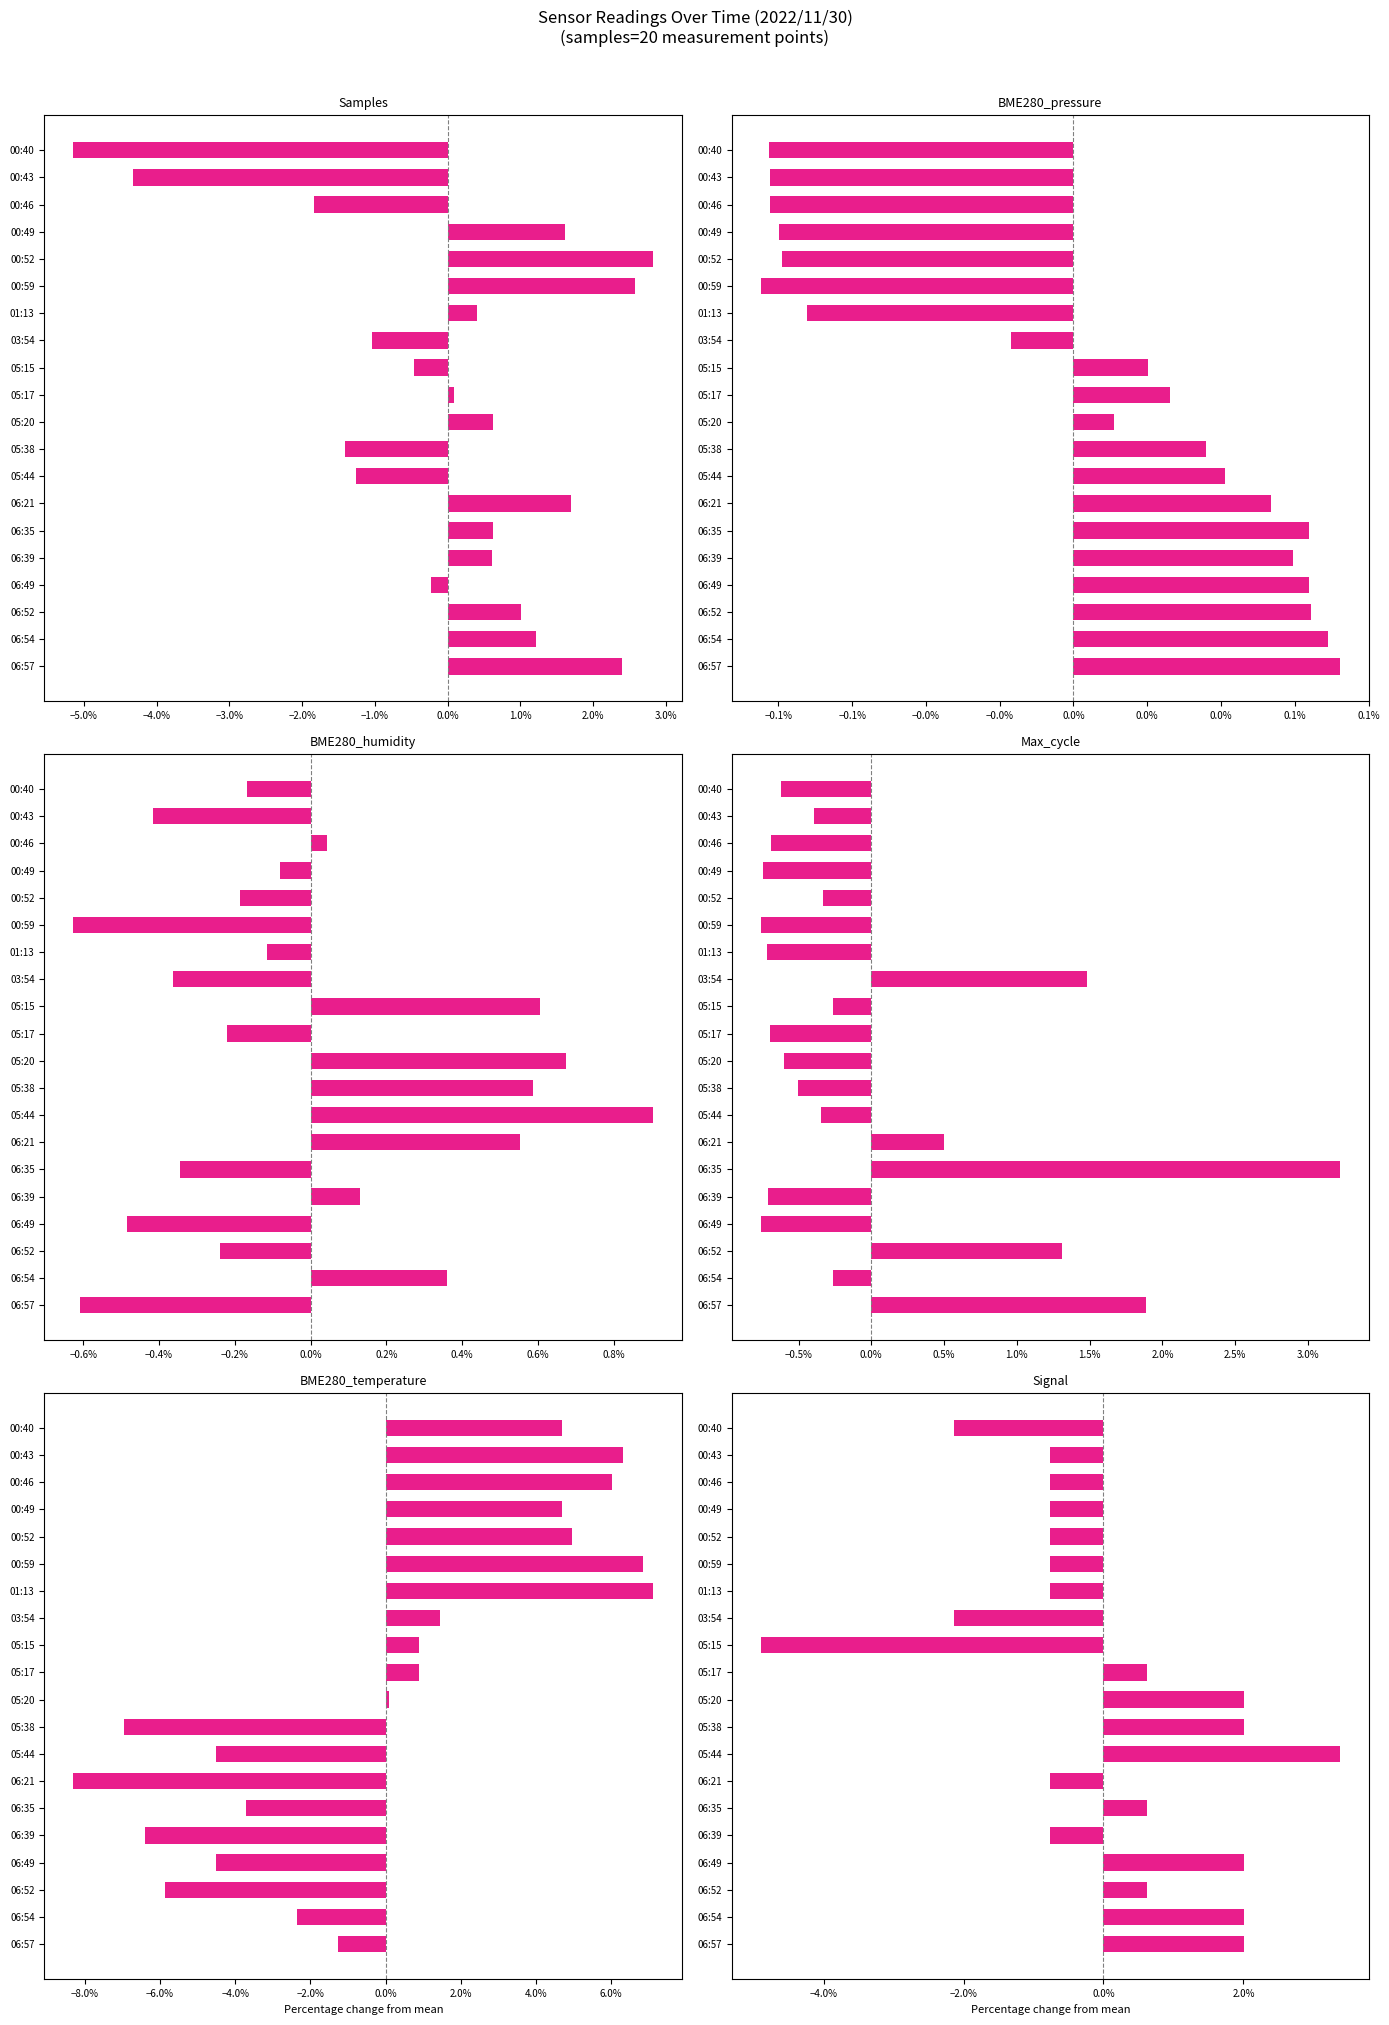

How many values in the Max_cycle series exceed 0?

5